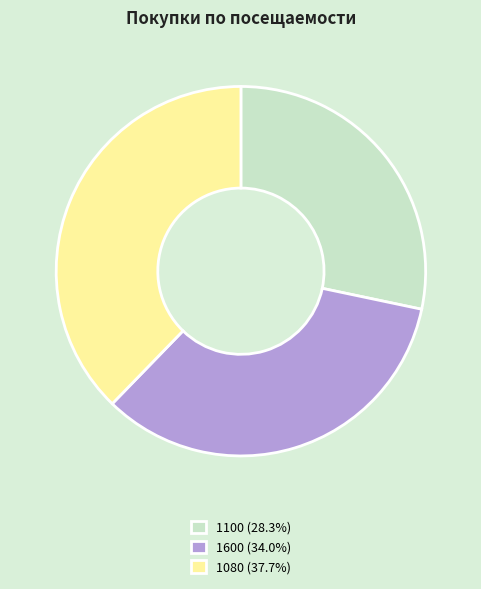

Does 1100 (28.3%) account for over 50% of the chart?

No